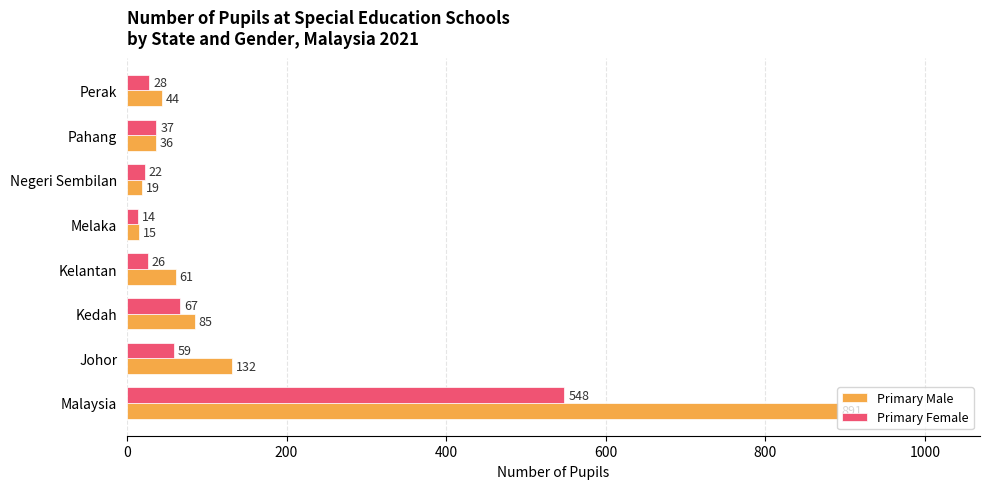

What is the difference between the maximum and minimum values in the Primary Female series?

534